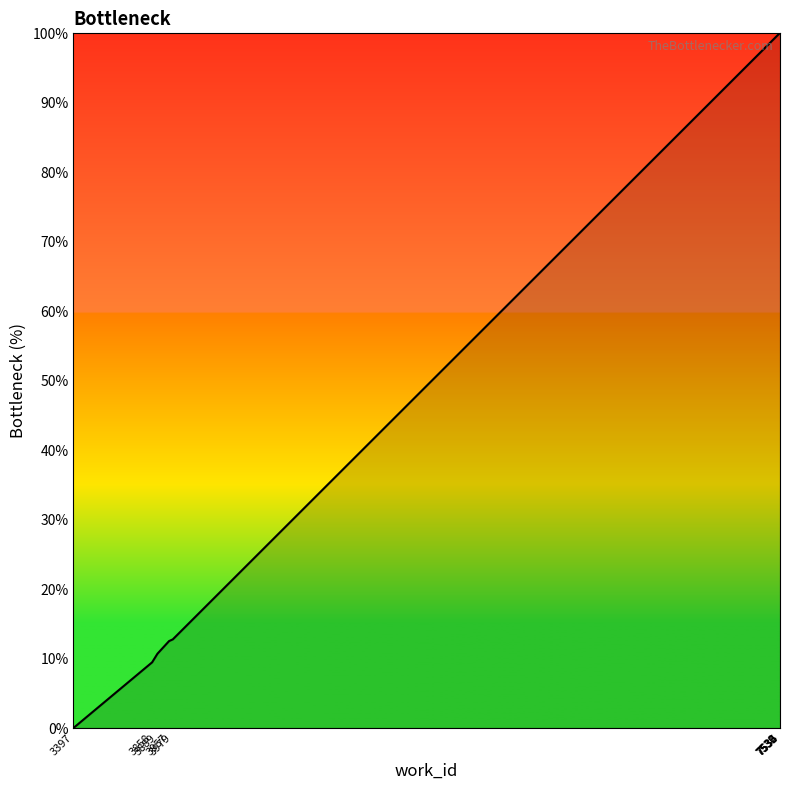

Does the chart display data point markers on the line(s)?

No